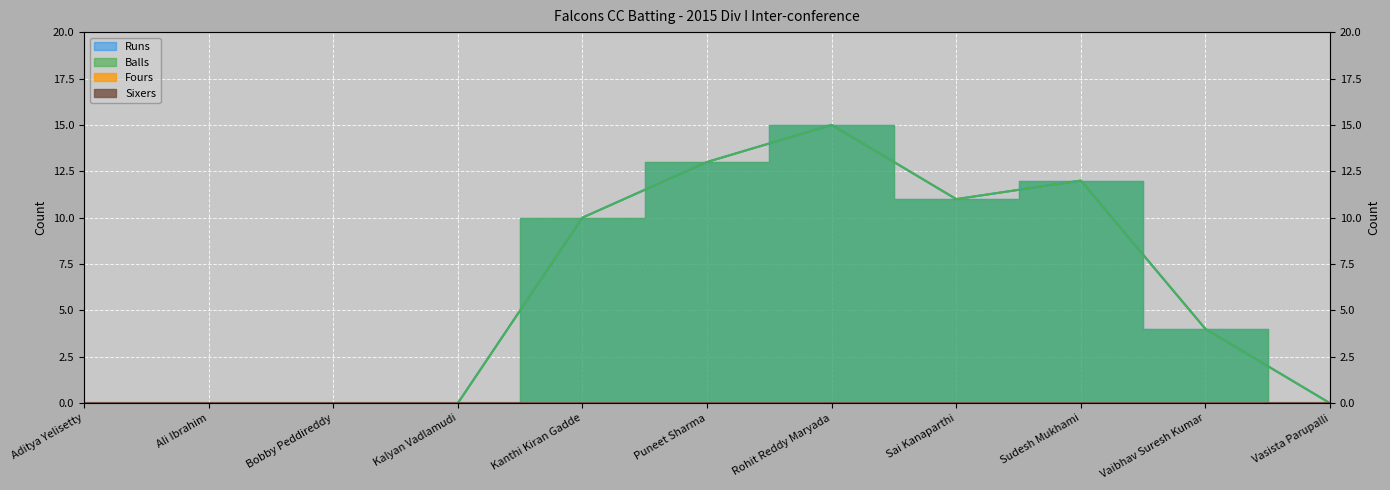

How many positive values does the Balls series have?

6